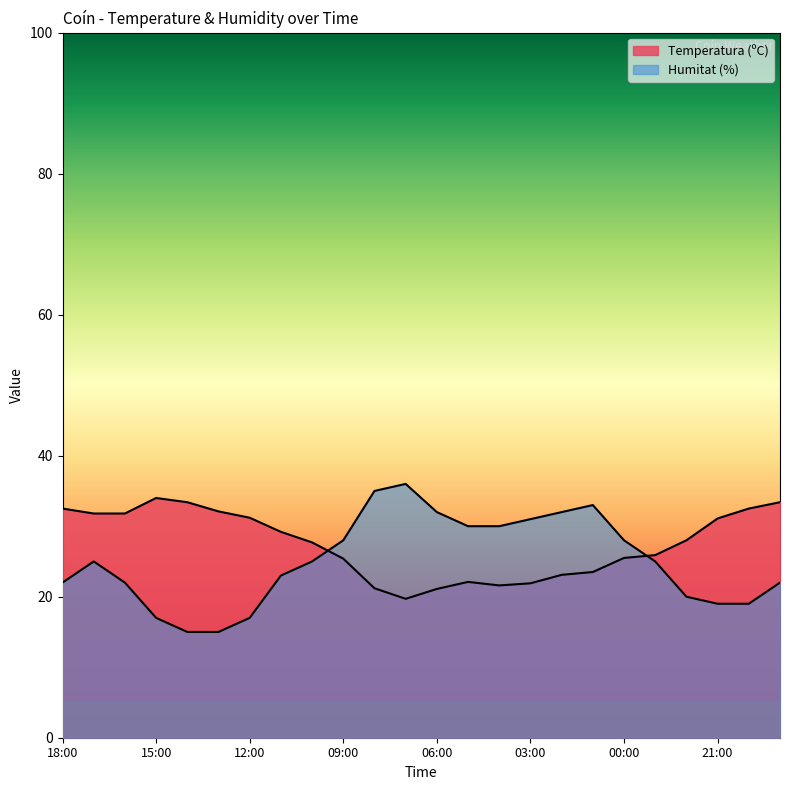

Is it true that Humitat (%) equals 23.0 at 11:00?

True